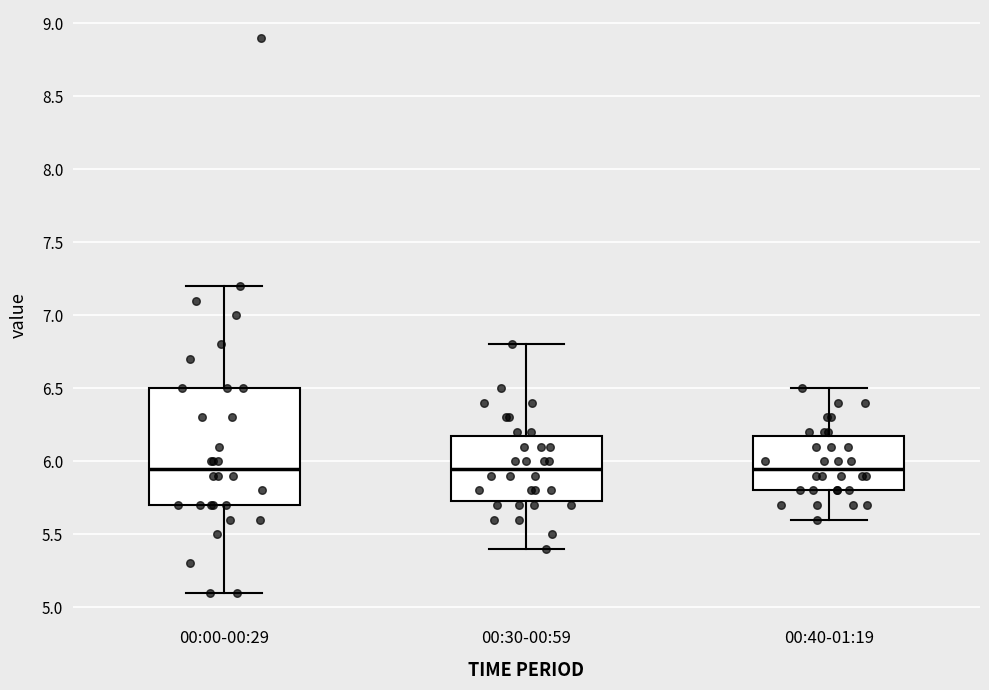

Reading left to right, read every box against the y-axis: the position of its median line, the range the box covers, and the ends of its whiskers. The values are not printed on the chart, so give them approximately, as read against the axis.

00:00-00:29: median 5.95, box 5.70 to 6.50, whiskers 5.10 to 7.20
00:30-00:59: median 5.95, box 5.75 to 6.20, whiskers 5.40 to 6.80
00:40-01:19: median 5.95, box 5.80 to 6.20, whiskers 5.60 to 6.50